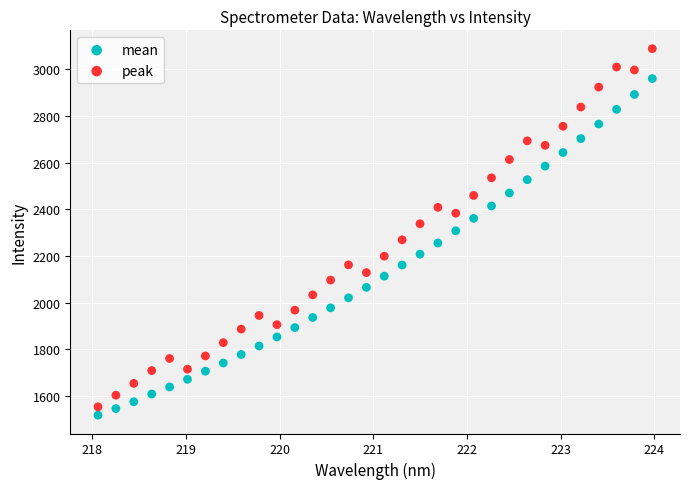

Which series reaches the maximum Y coordinate?

peak